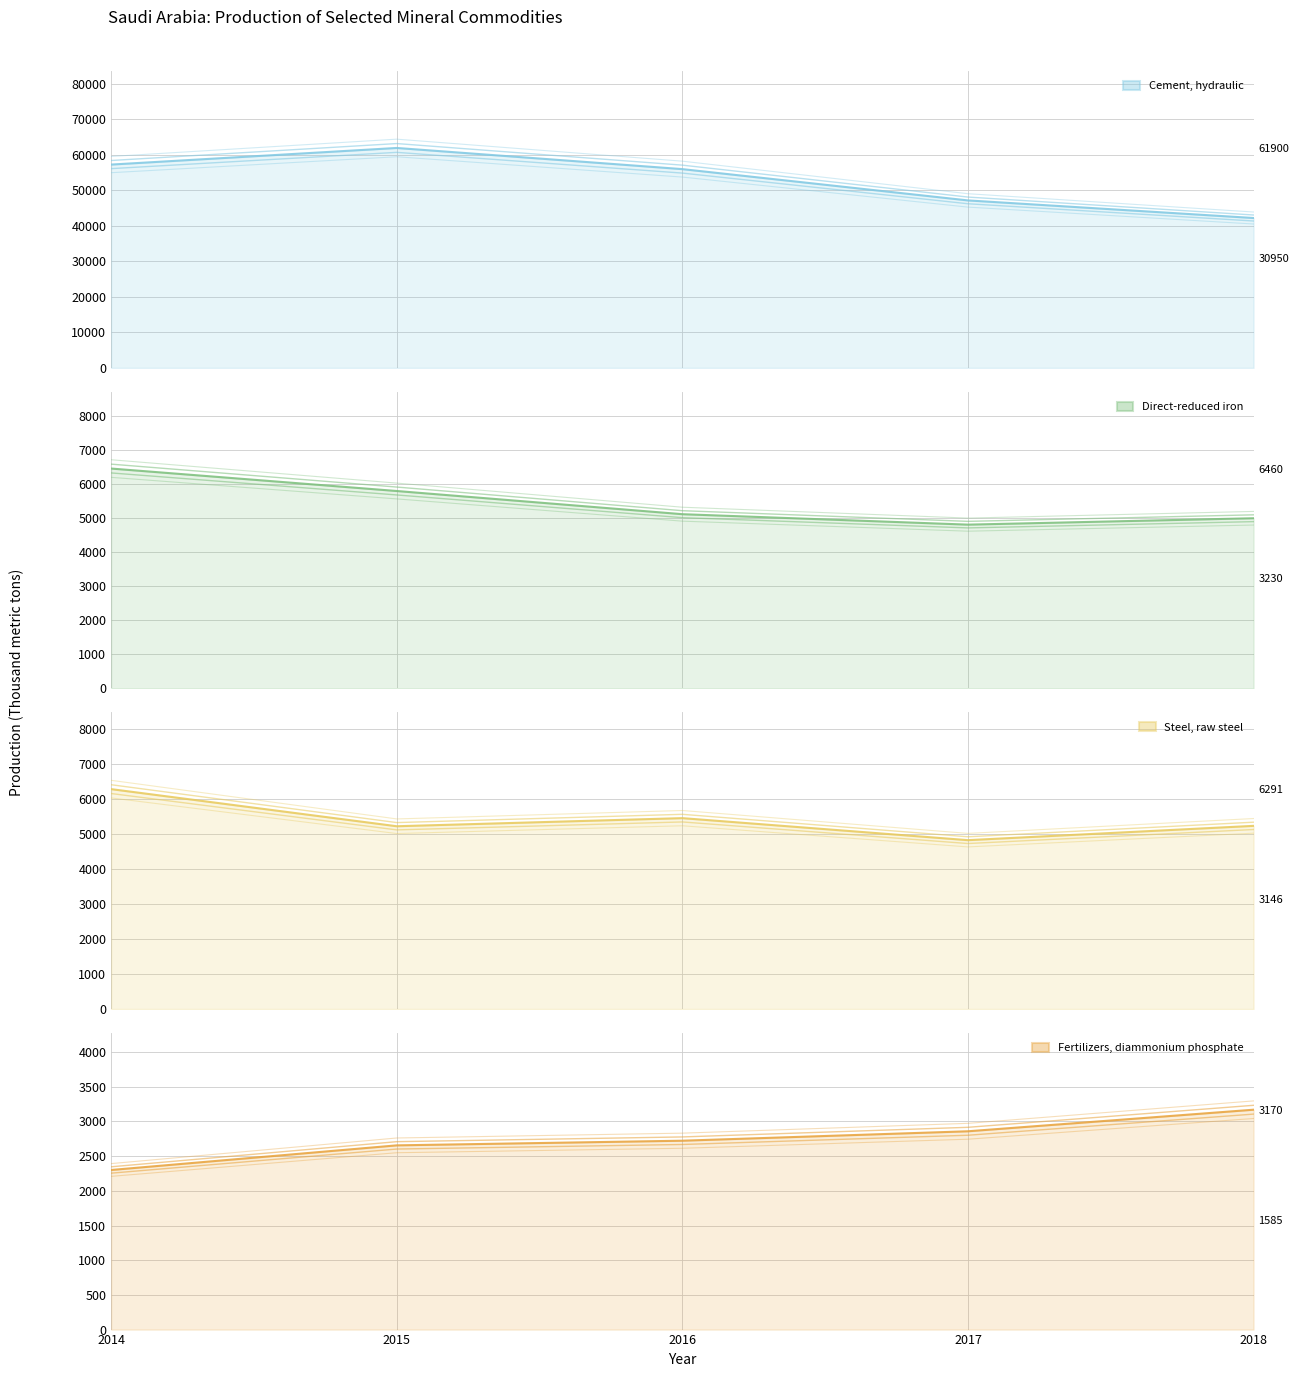

At 2018, list the series in order from smallest to largest.

Fertilizers, diammonium phosphate, Direct-reduced iron, Steel, raw steel, Cement, hydraulic